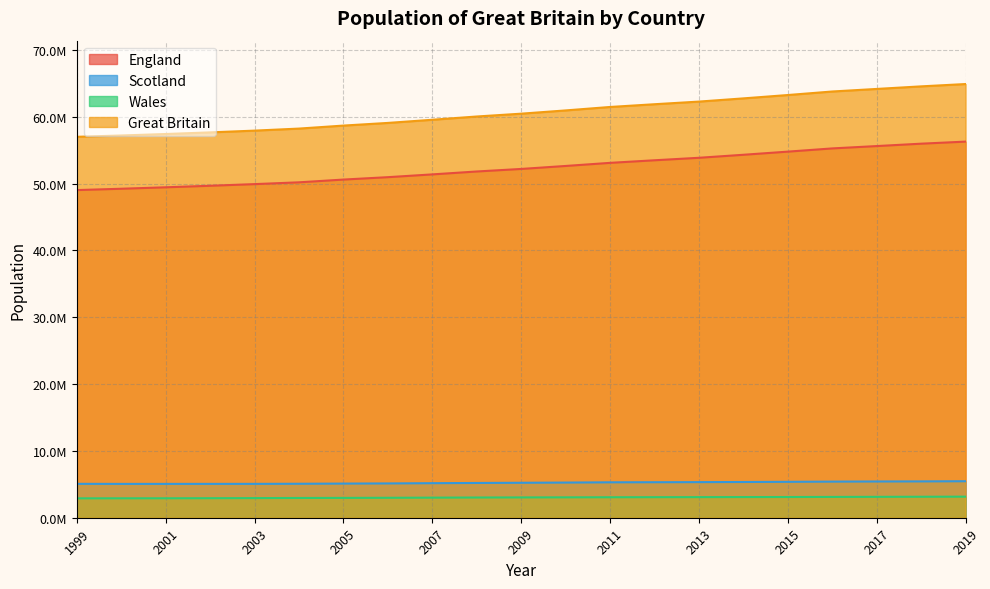

What is the total value across all series at 2008?

120089300